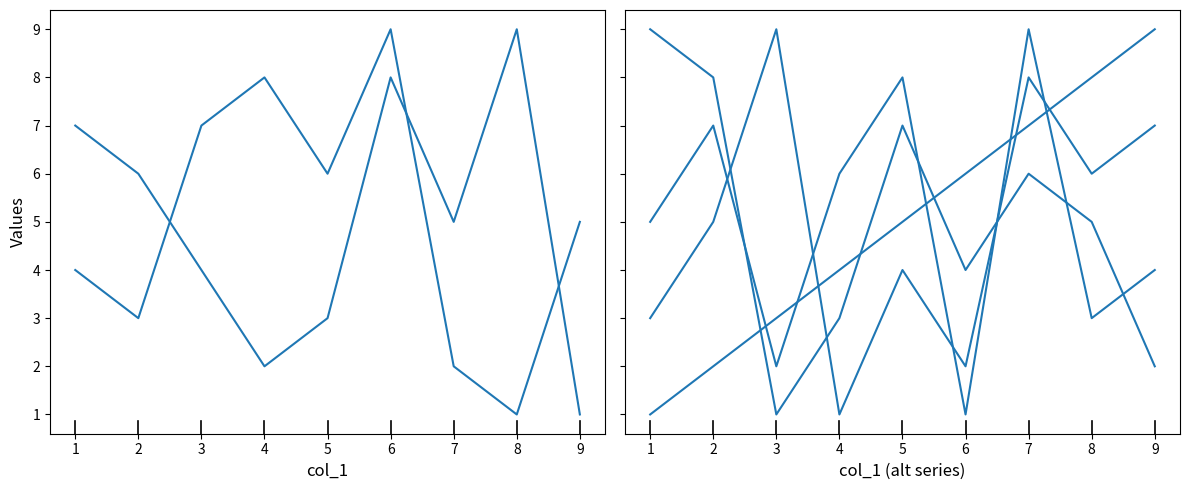

What are all the series names shown in the legend?

col_7, col_4, col_8, col_6, col_9, col_2